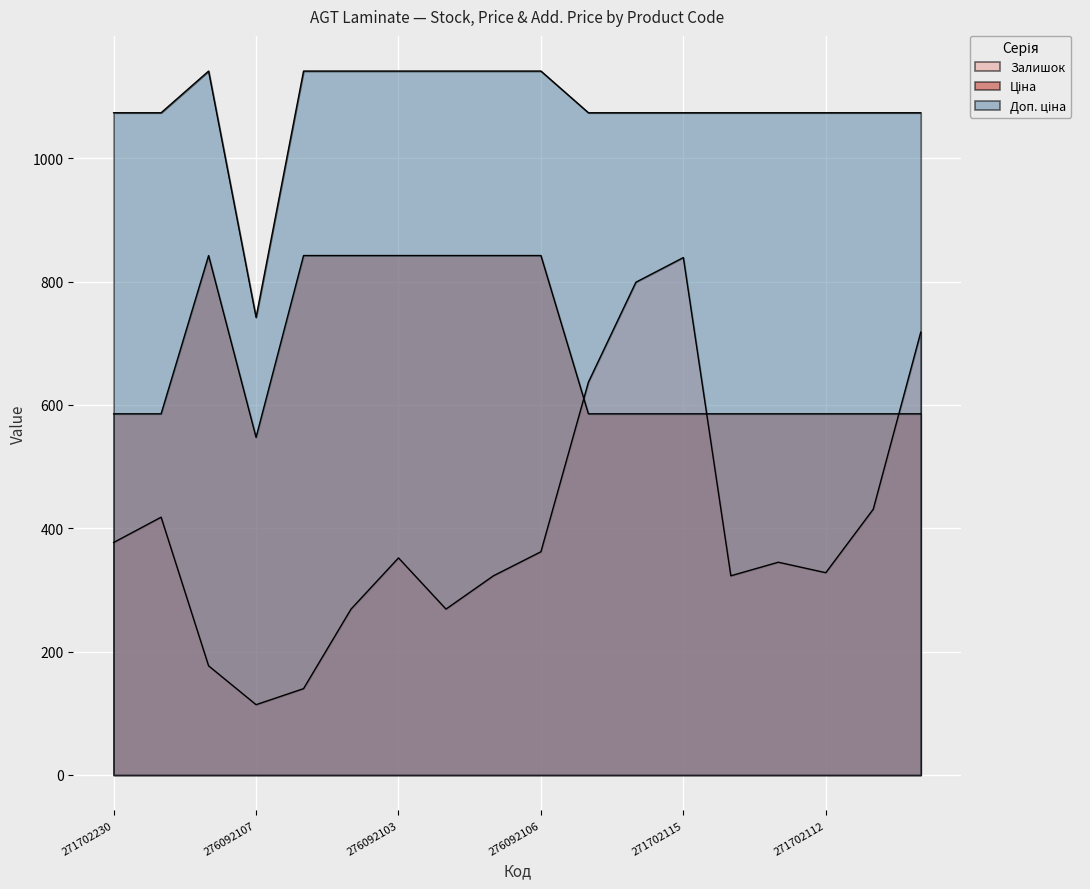

True or false: Ціна and Доп. ціна cross at least once.

False